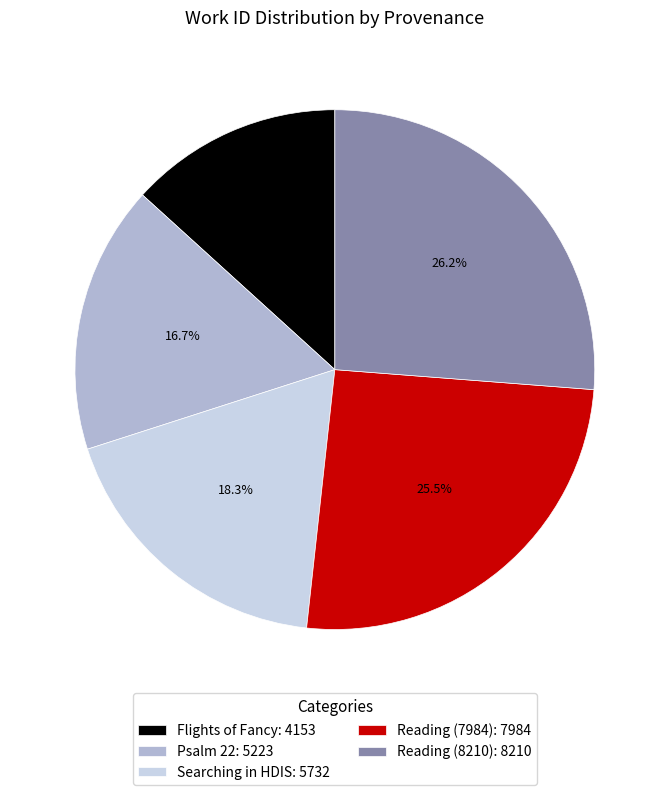

Count the number of slices in the pie.

5